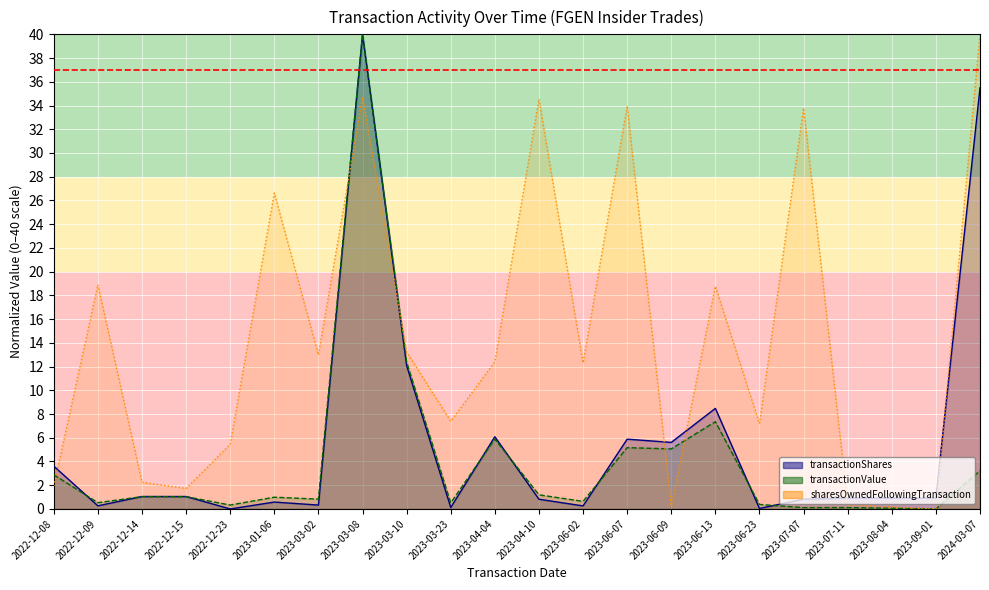

What is the difference between the highest and lowest values at 2023-06-09?

5.4